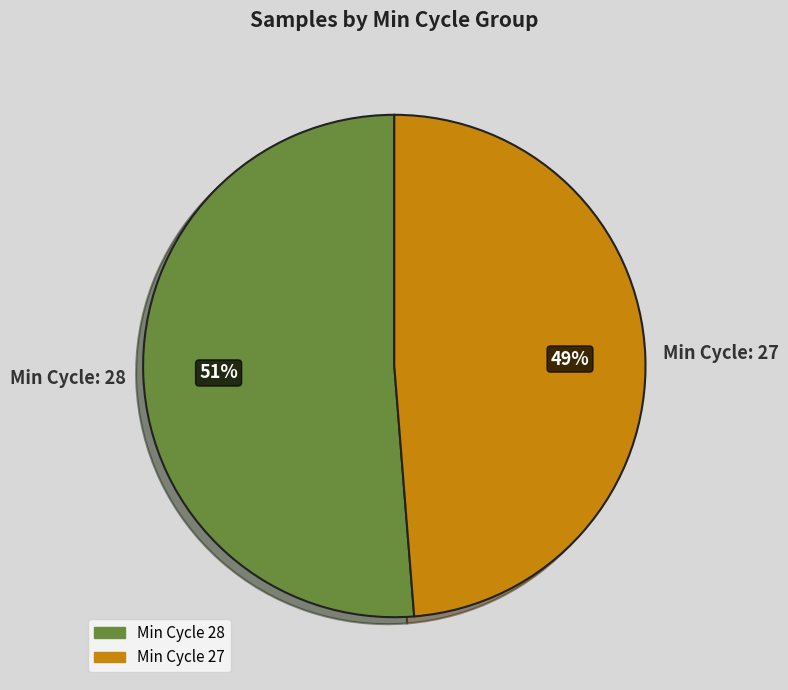

How many slices are in this pie chart?

2